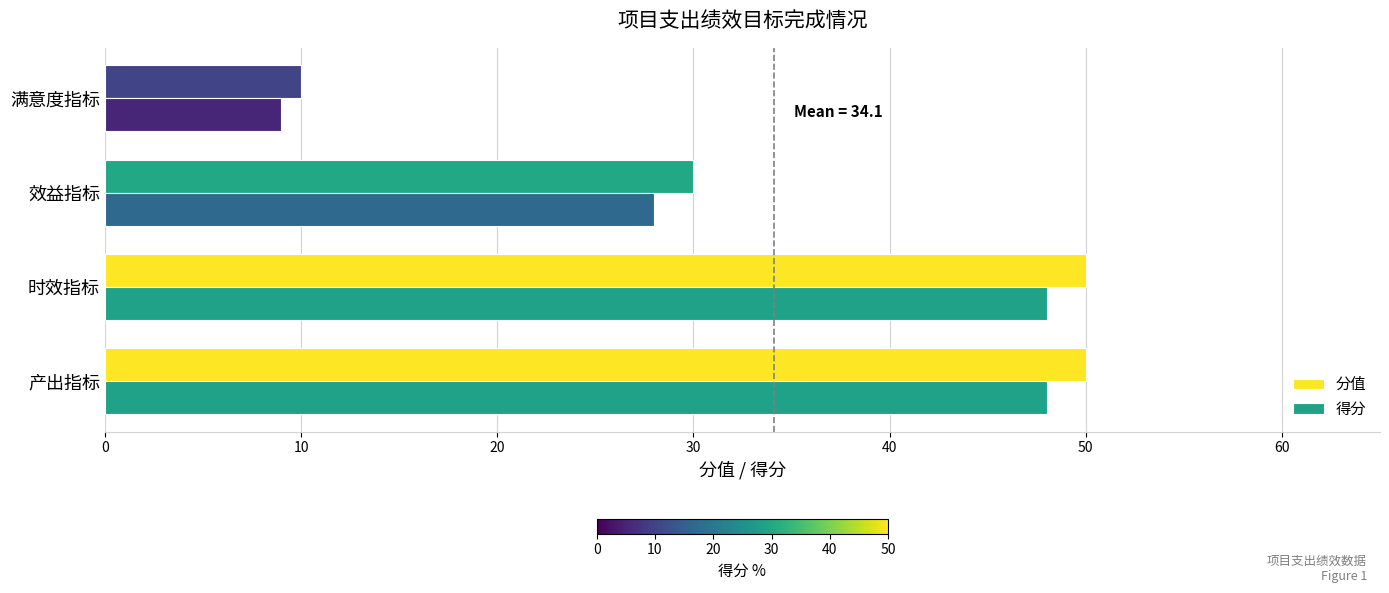

What is the greatest value displayed?

50